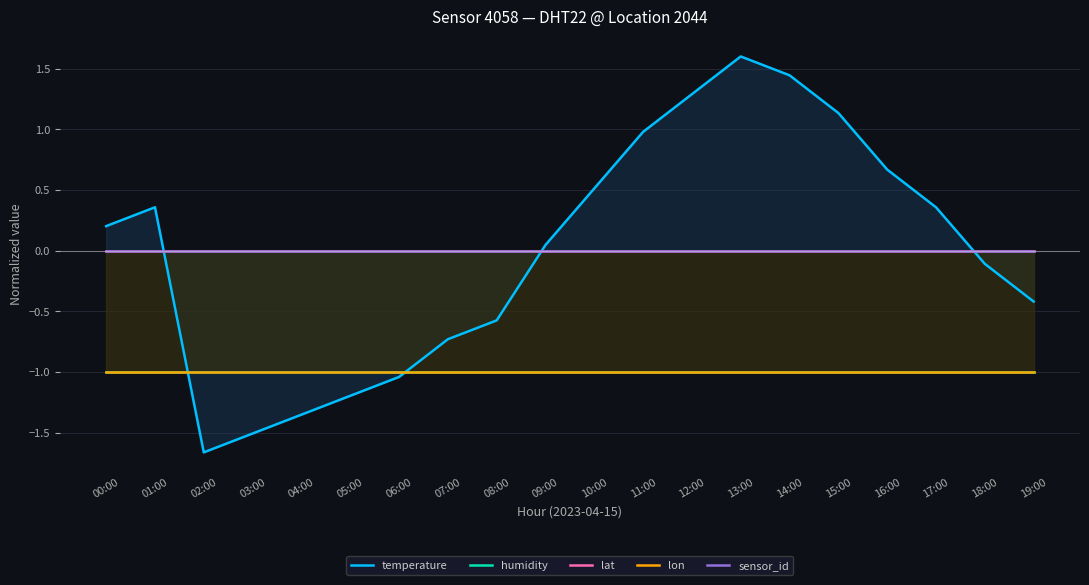

What are all the series names shown in the legend?

temperature, humidity, lat, lon, sensor_id